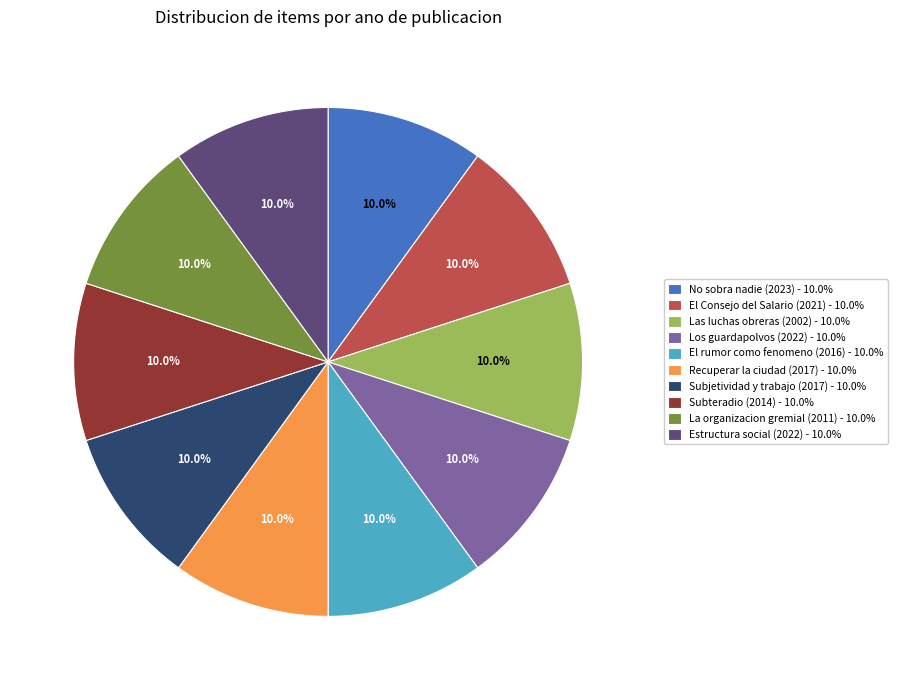

Count the number of slices in the pie.

10